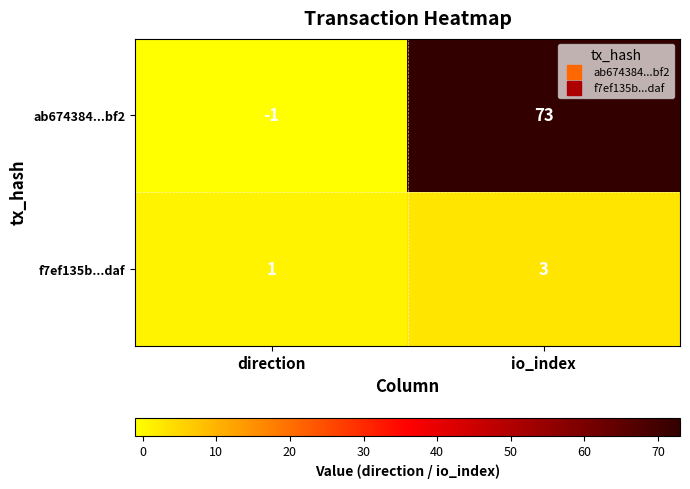

Count the number of categories in the chart.

2